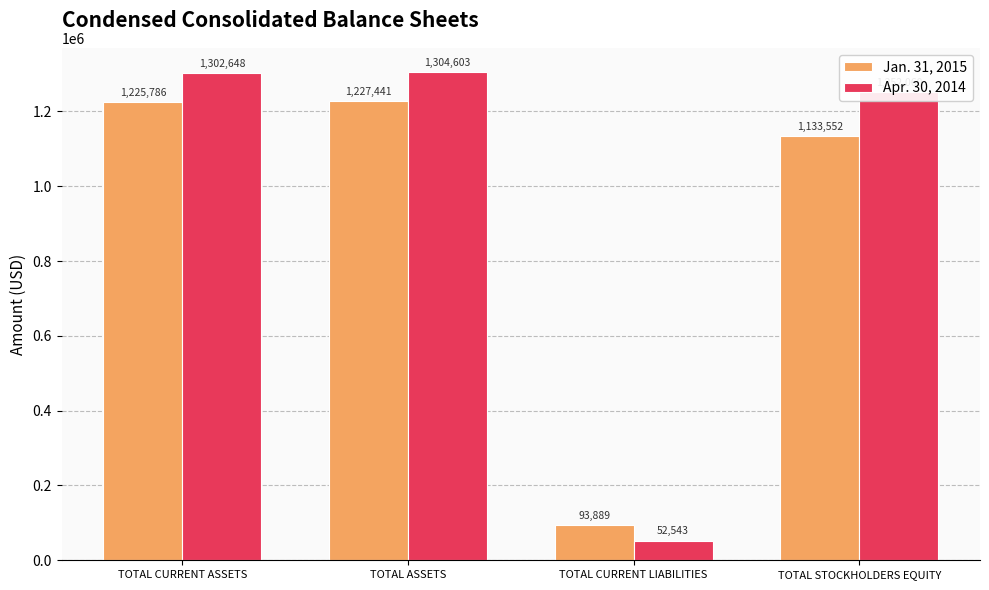

Rank the series by their average value, from highest to lowest.

Apr. 30, 2014, Jan. 31, 2015